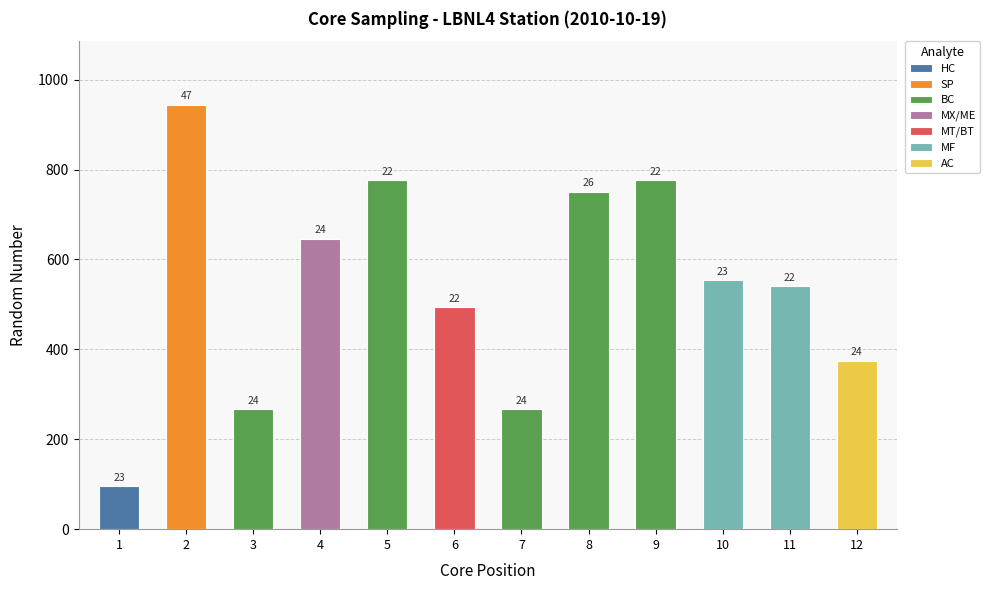

List the labels in order of value, largest first.

2, 5, 9, 8, 4, 10, 11, 6, 12, 3, 7, 1